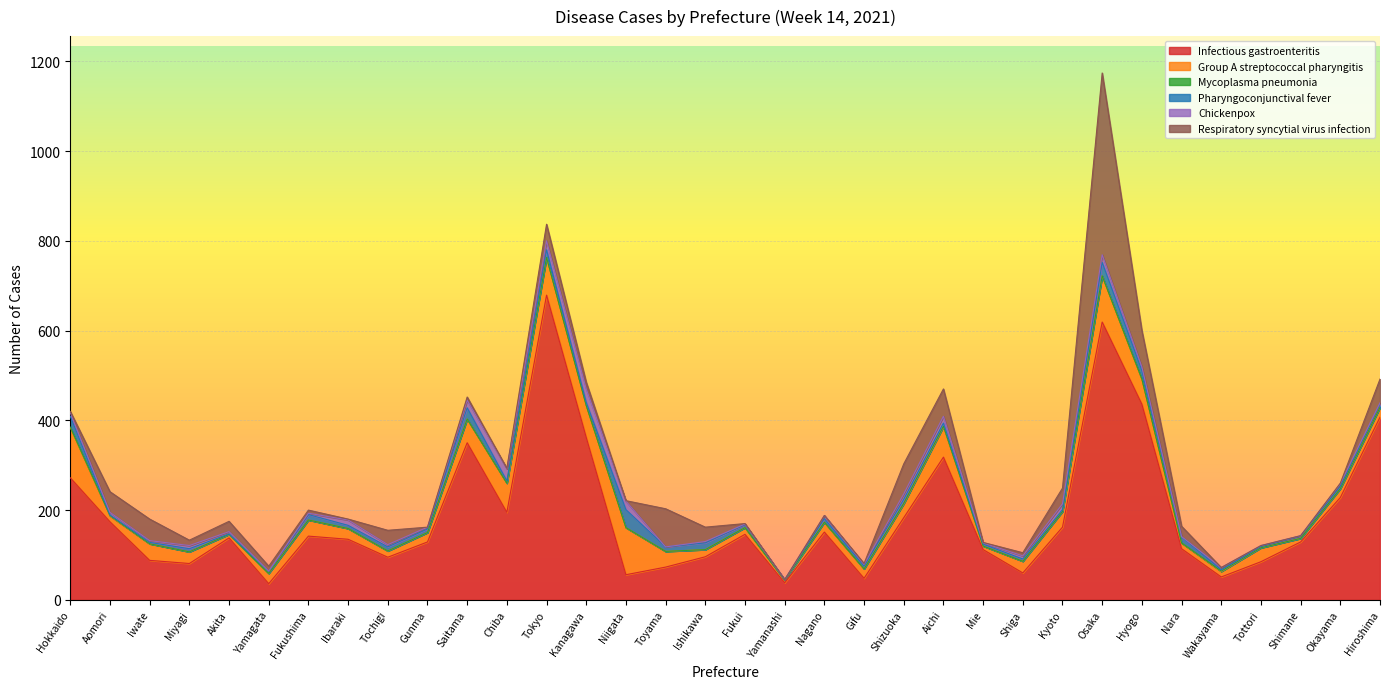

At Miyagi, list the series in order from smallest to largest.

Mycoplasma pneumonia, Pharyngoconjunctival fever, Chickenpox, Respiratory syncytial virus infection, Group A streptococcal pharyngitis, Infectious gastroenteritis